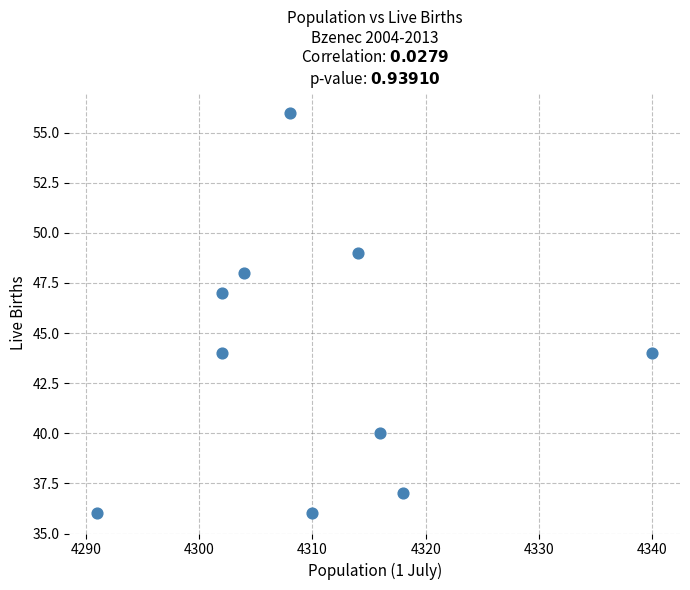

What is the range of Y values (max minus min)?

20